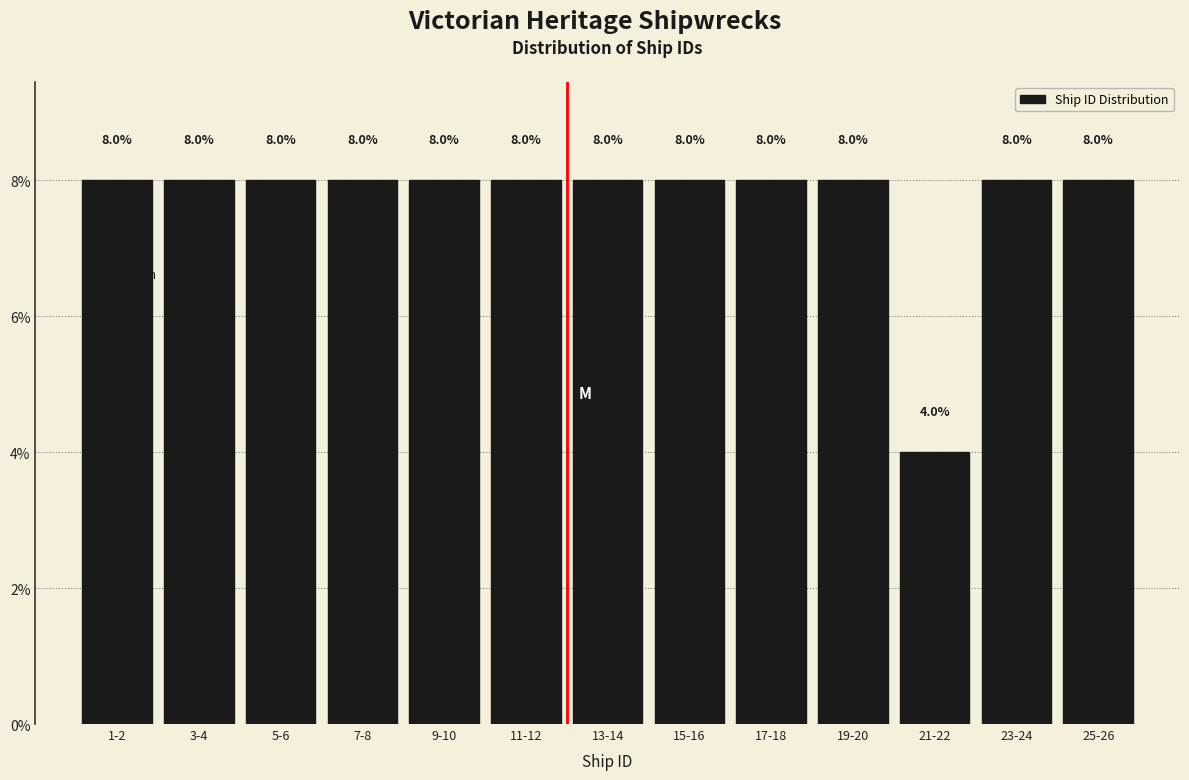

Reading left to right, what are all the values shown in this chart?

8	8	8	8	8	8	8	8	8	8	4	8	8